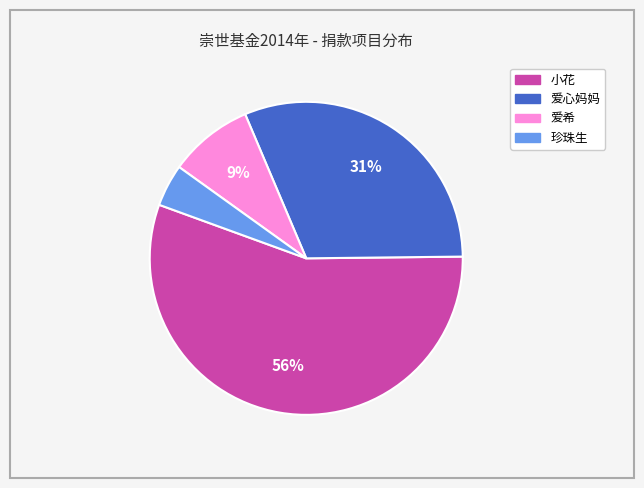

Is 小花 the majority of the pie?

Yes